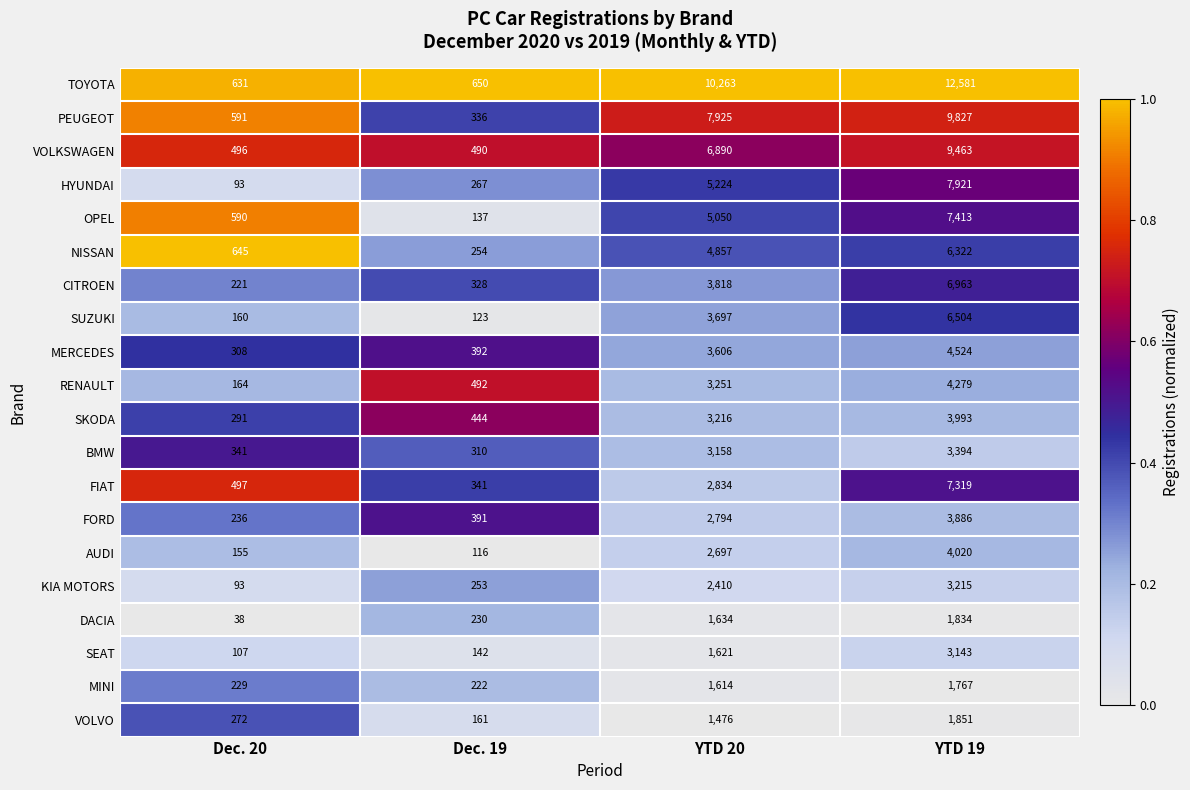

What is the maximum value shown in the chart?

12581